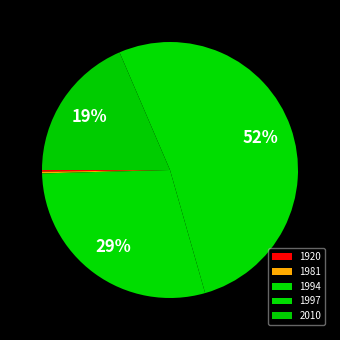

Which category has the biggest portion of the pie?

1997